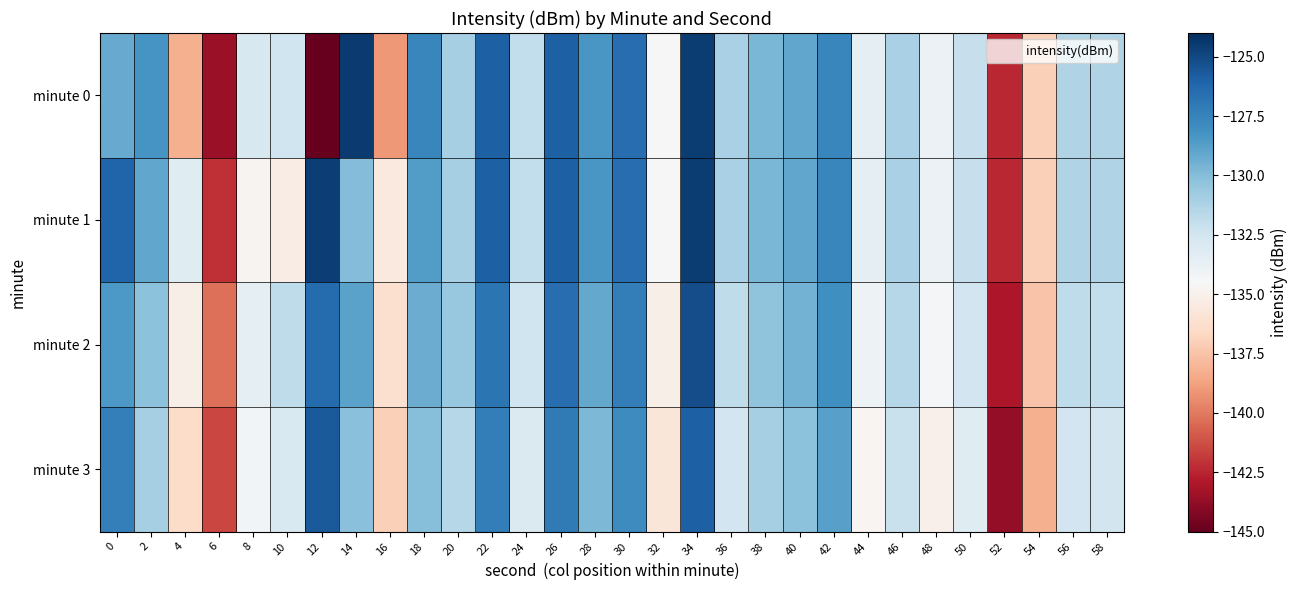

Reading right to left, extract all data points from this chart.

minute 0: 58=-131.3	56=-131.3	54=-137.0	52=-142.4	50=-132.1	48=-133.9	46=-131.1	44=-133.4	42=-127.7	40=-129.0	38=-129.7	36=-131.1	34=-124.5	32=-134.5	30=-126.5	28=-128.4	26=-125.9	24=-131.9	22=-126.0	20=-131.0	18=-127.7	16=-139.1	14=-124.5	12=-145.3	10=-132.4	8=-132.8	6=-143.5	4=-138.2	2=-128.3	0=-129.2
minute 1: 58=-131.3	56=-131.3	54=-137.0	52=-142.4	50=-132.1	48=-133.9	46=-131.1	44=-133.4	42=-127.7	40=-129.0	38=-129.7	36=-131.1	34=-124.5	32=-134.5	30=-126.5	28=-128.4	26=-125.9	24=-131.9	22=-126.0	20=-131.0	18=-128.6	16=-135.6	14=-129.9	12=-124.6	10=-135.2	8=-134.8	6=-142.2	4=-133.2	2=-129.0	0=-126.1
minute 2: 58=-131.9	56=-131.8	54=-137.5	52=-143.0	50=-132.5	48=-134.3	46=-131.5	44=-134.0	42=-128.1	40=-129.5	38=-130.3	36=-131.8	34=-125.2	32=-135.1	30=-127.2	28=-129.1	26=-126.5	24=-132.4	22=-126.8	20=-130.5	18=-129.3	16=-136.2	14=-128.9	12=-126.4	10=-131.8	8=-133.5	6=-140.3	4=-135.1	2=-130.2	0=-128.5
minute 3: 58=-132.6	56=-132.5	54=-138.2	52=-143.7	50=-133.2	48=-135.0	46=-132.2	44=-134.7	42=-128.8	40=-130.2	38=-131.0	36=-132.5	34=-125.9	32=-135.8	30=-127.9	28=-129.8	26=-127.1	24=-133.0	22=-127.2	20=-131.5	18=-130.0	16=-137.0	14=-130.1	12=-125.7	10=-132.9	8=-134.2	6=-141.5	4=-136.4	2=-131.0	0=-127.3